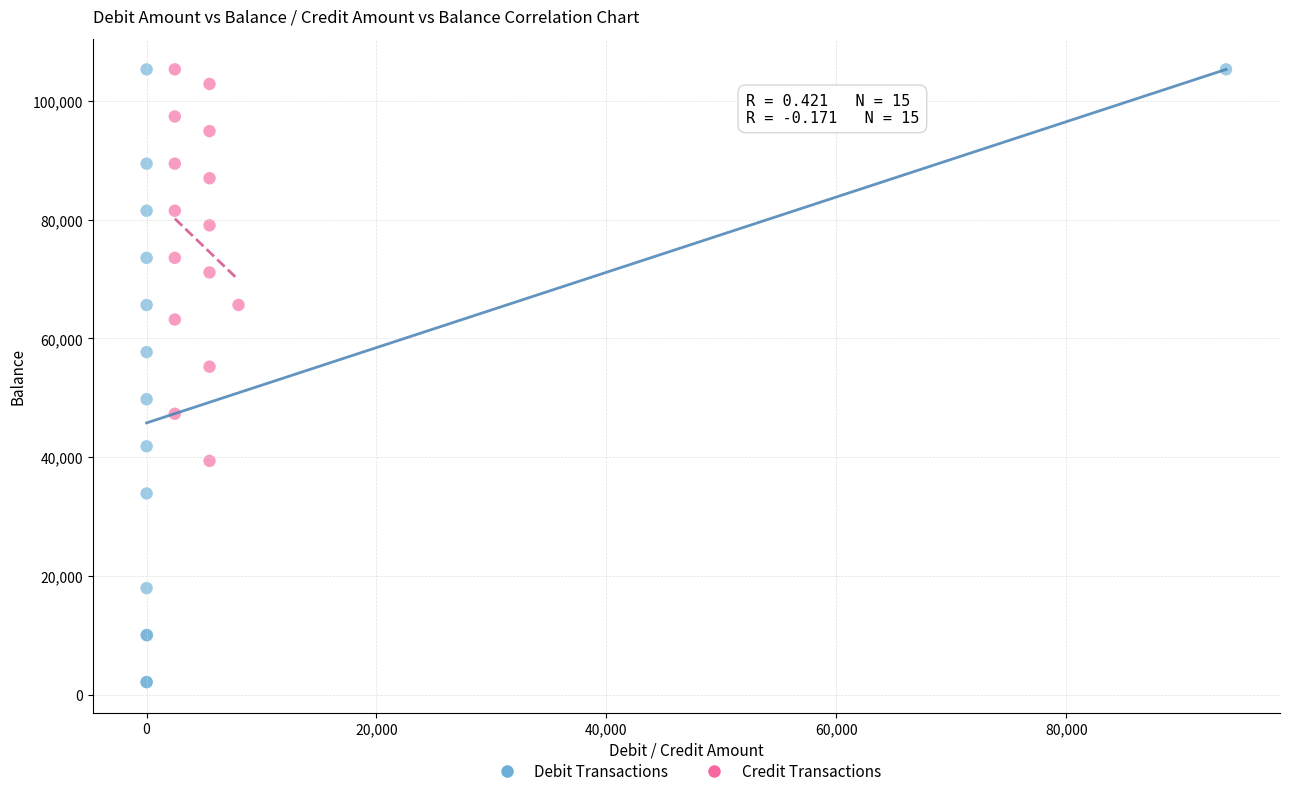

Which series contains the lowest Y value?

Debit Transactions